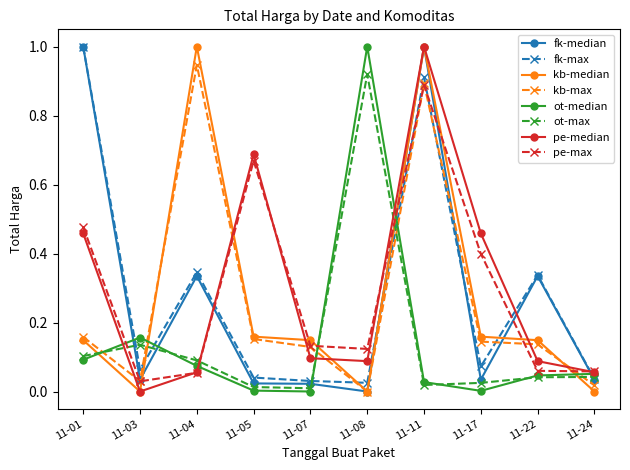

Which category has the highest value across all series?

2021-11-01